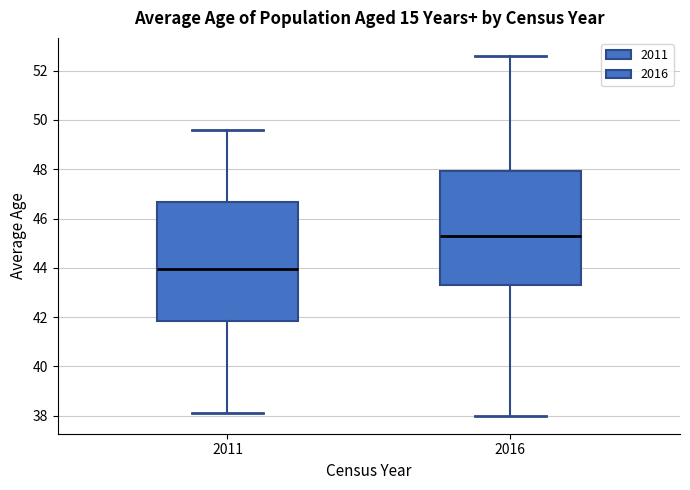

Where is the lower edge of the box at x = 2016 on the y-axis? The values are not printed on the chart, so give them approximately, as read against the axis.

43.4